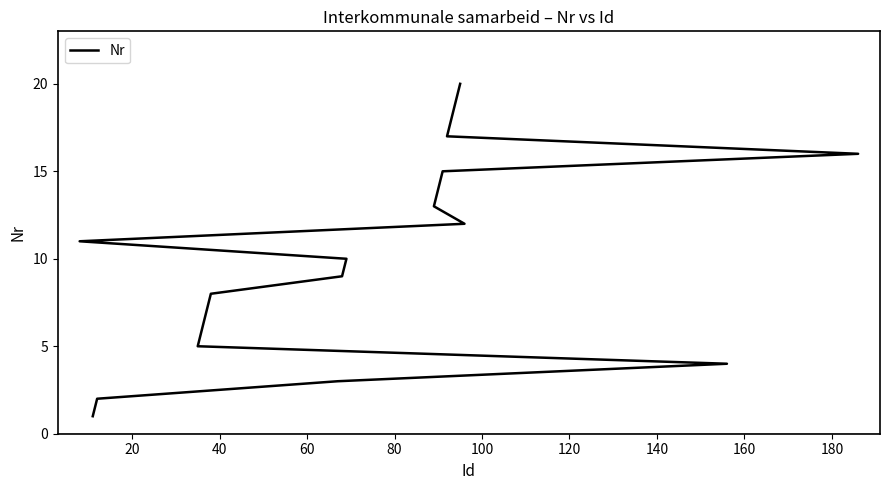

What is the sum of the values at 120 and 160?

16